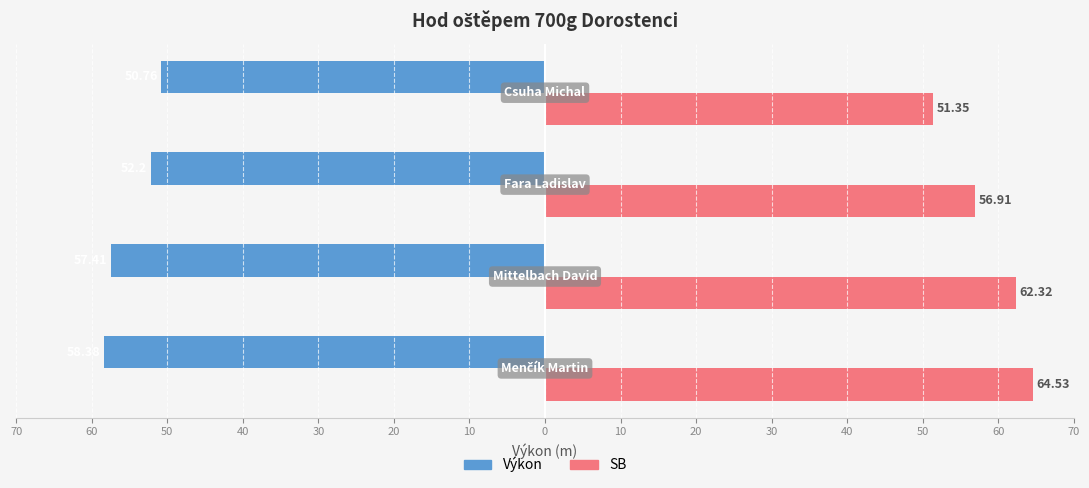

What are all the series names shown in the legend?

Výkon, SB